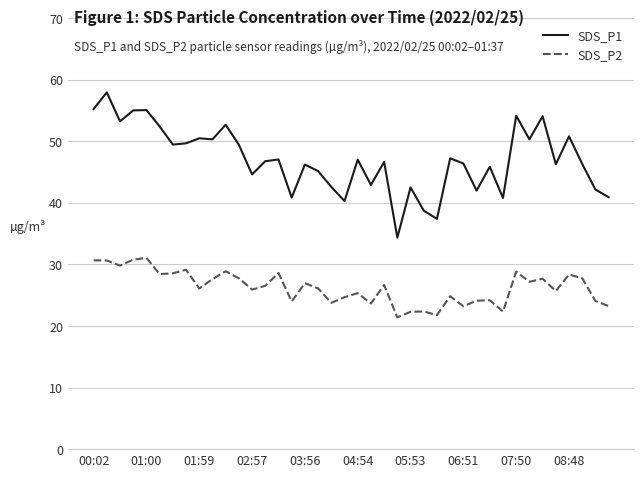

Which series has the largest total across all categories?

SDS_P1